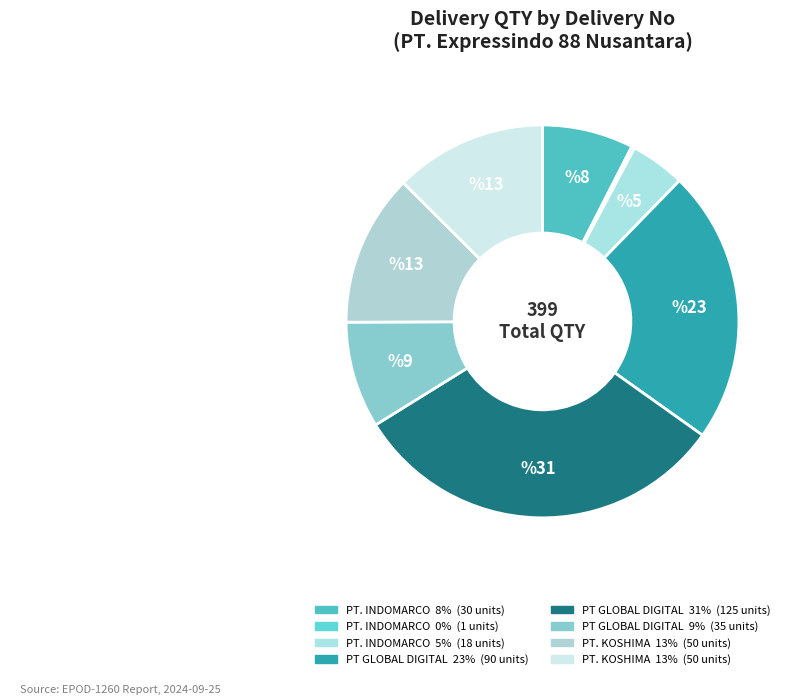

To the nearest percent, what is the average slice percentage?

12%